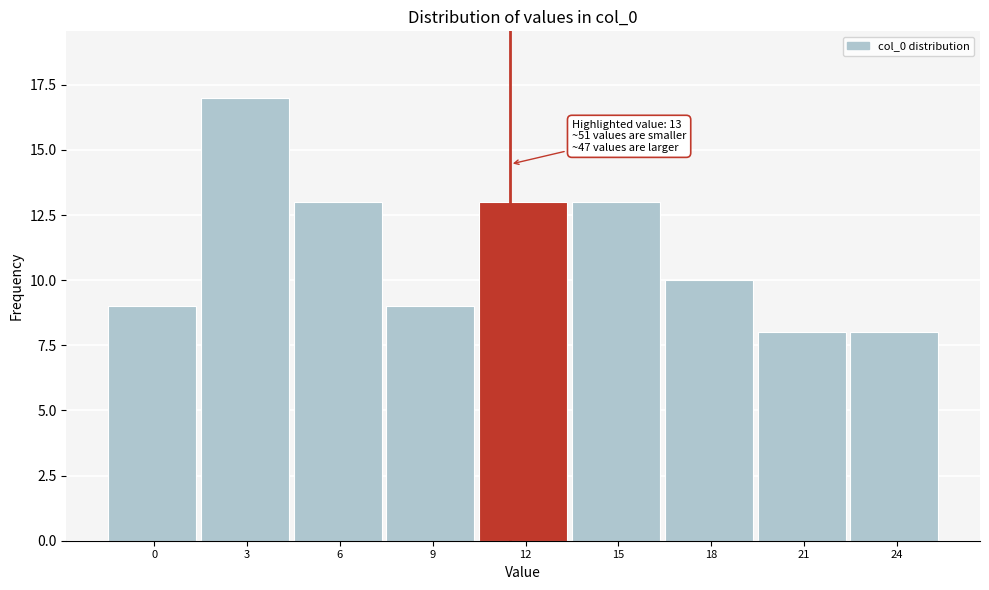

Reading left to right, extract all data points from this chart.

9	17	13	9	13	13	10	8	8